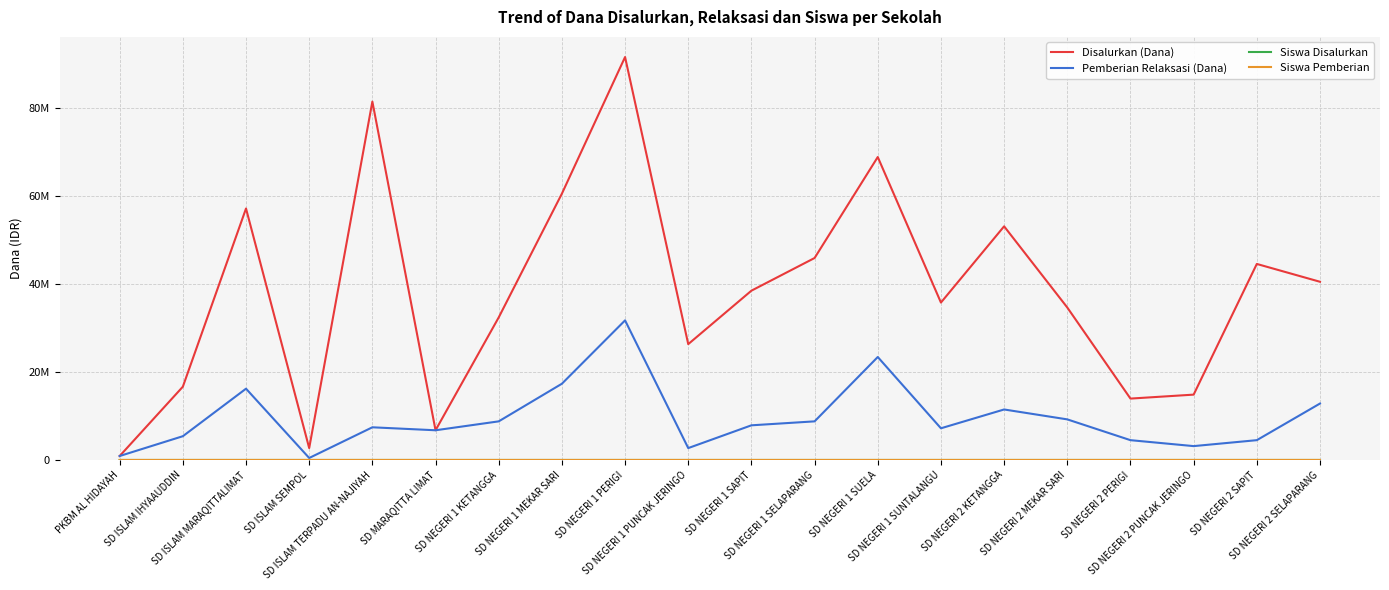

Does the chart have visible grid lines?

Yes